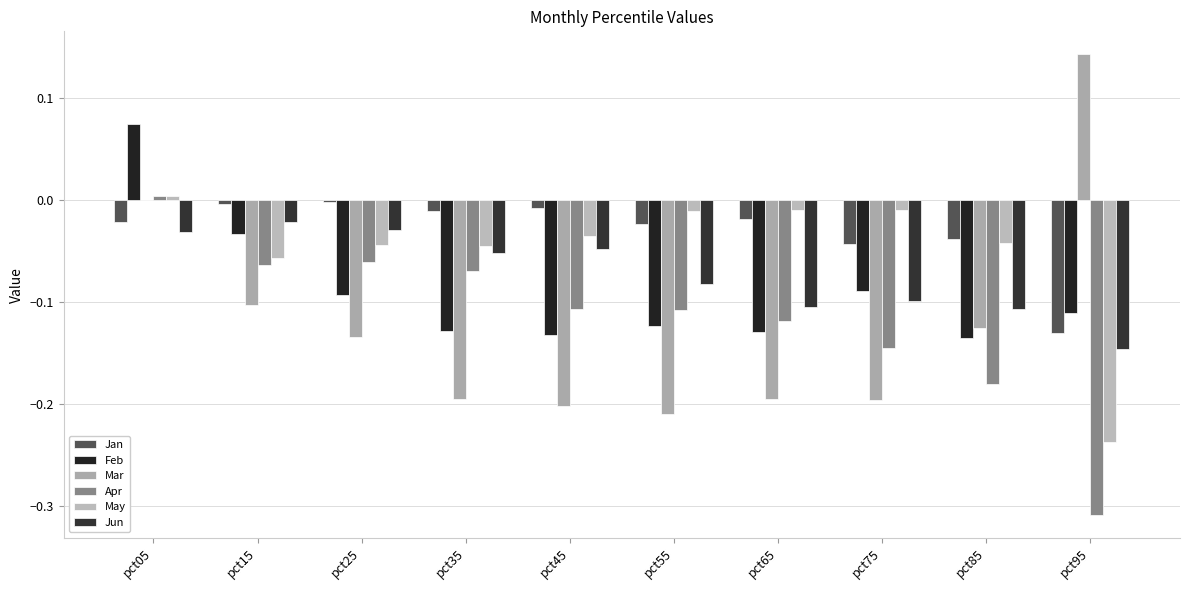

Does the chart contain stacked bars?

No